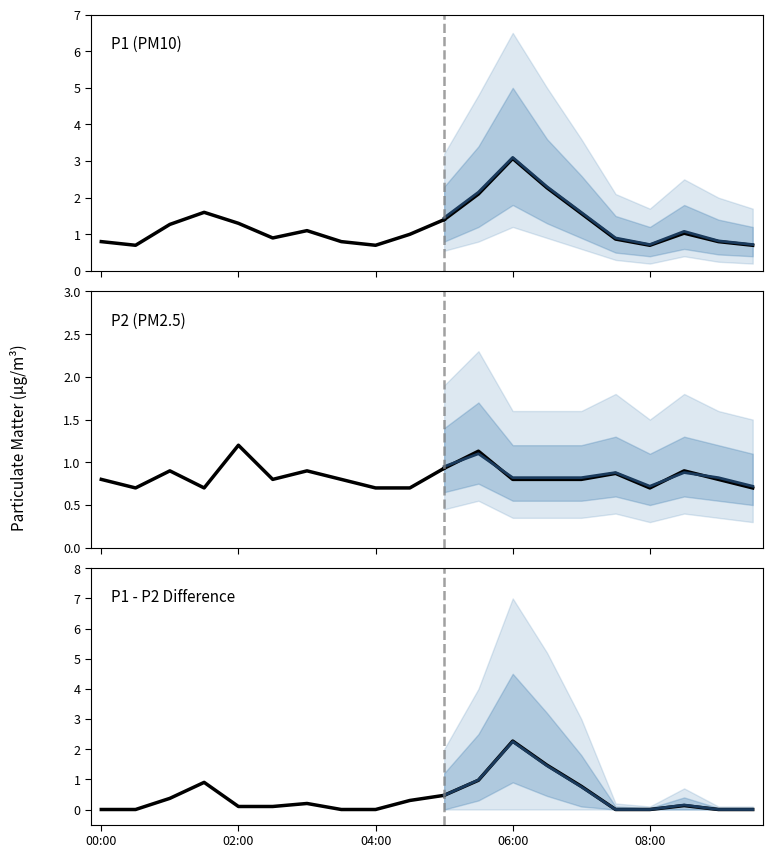

Which category has the highest value in the P2 series?

02:00